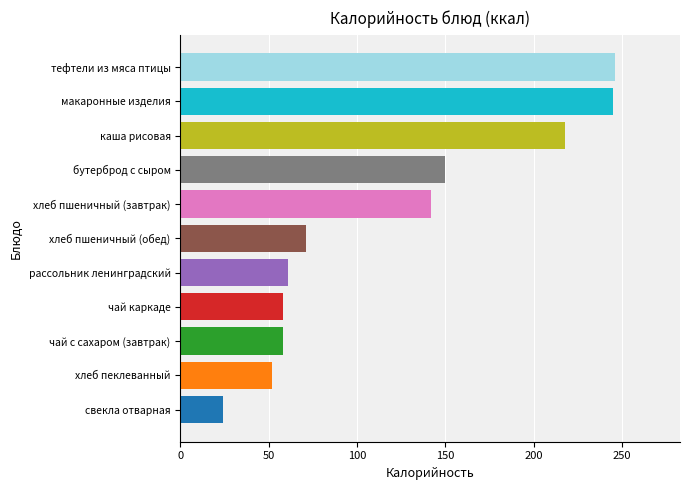

The value at каша рисовая is 218. True or false?

True